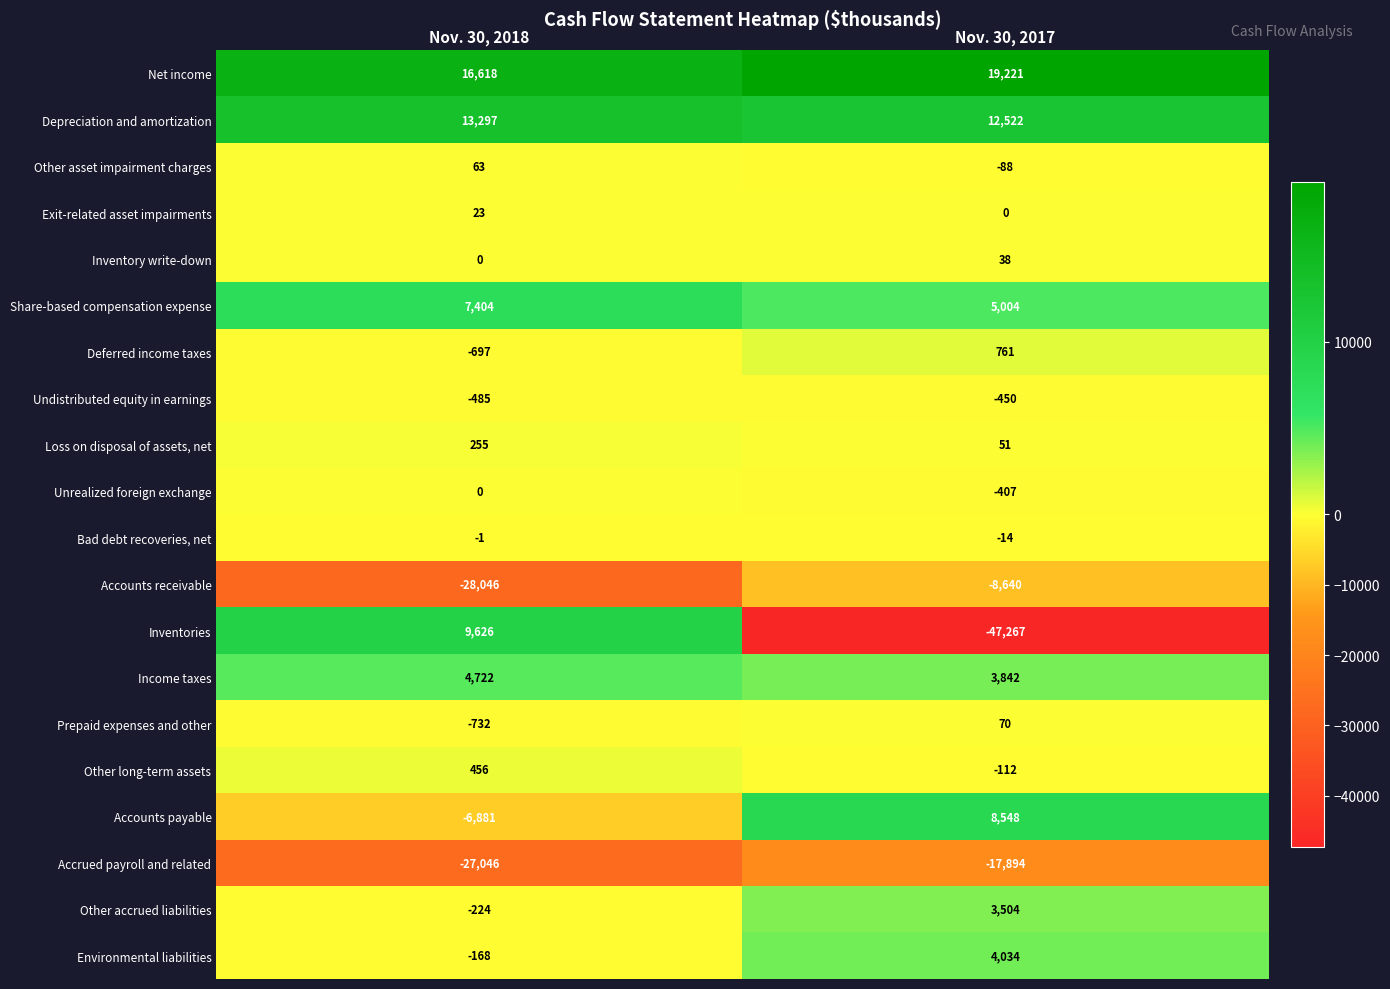

Where is Exit-related asset impairments nearest to the value 11?

Nov. 30, 2017